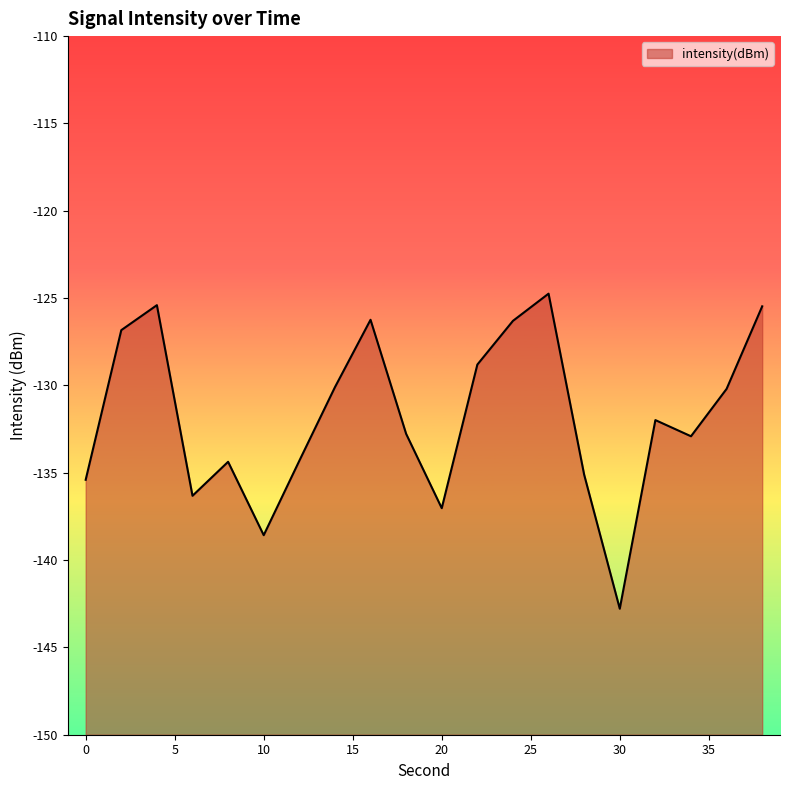

At which label does the data first exceed -131?

2